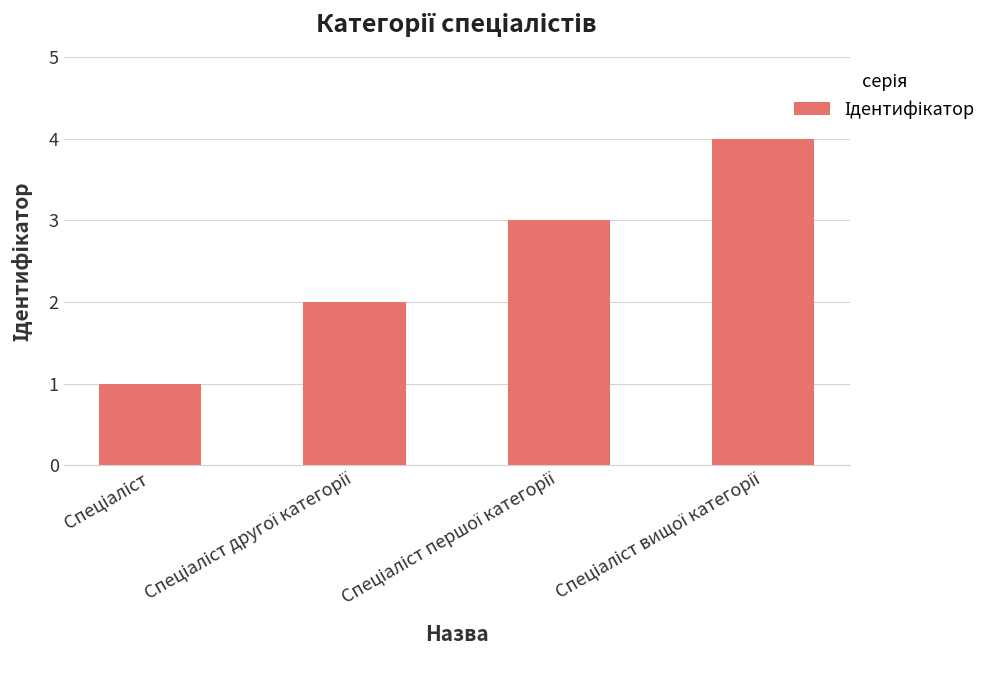

Does the chart contain stacked bars?

No